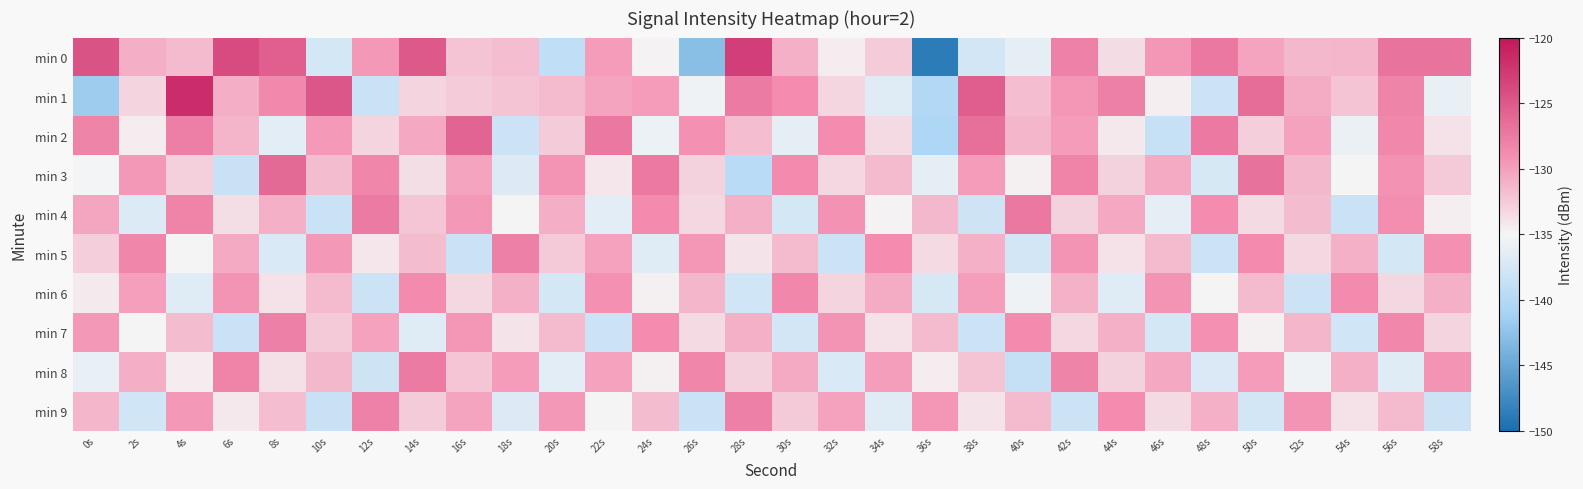

At 44s, list the series in order from largest to smallest.

min 1, min 9, min 4, min 7, min 8, min 3, min 0, min 5, min 2, min 6